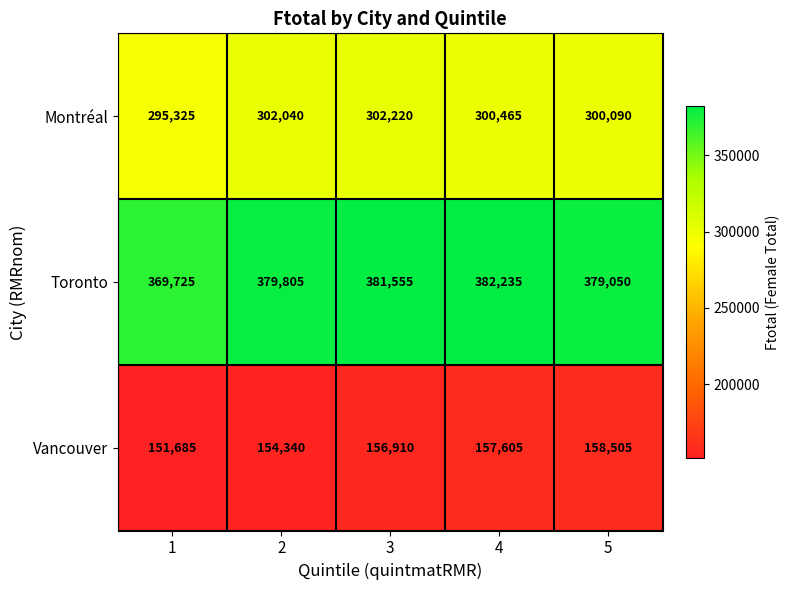

Rank the series by their average value, from lowest to highest.

Vancouver, Montréal, Toronto